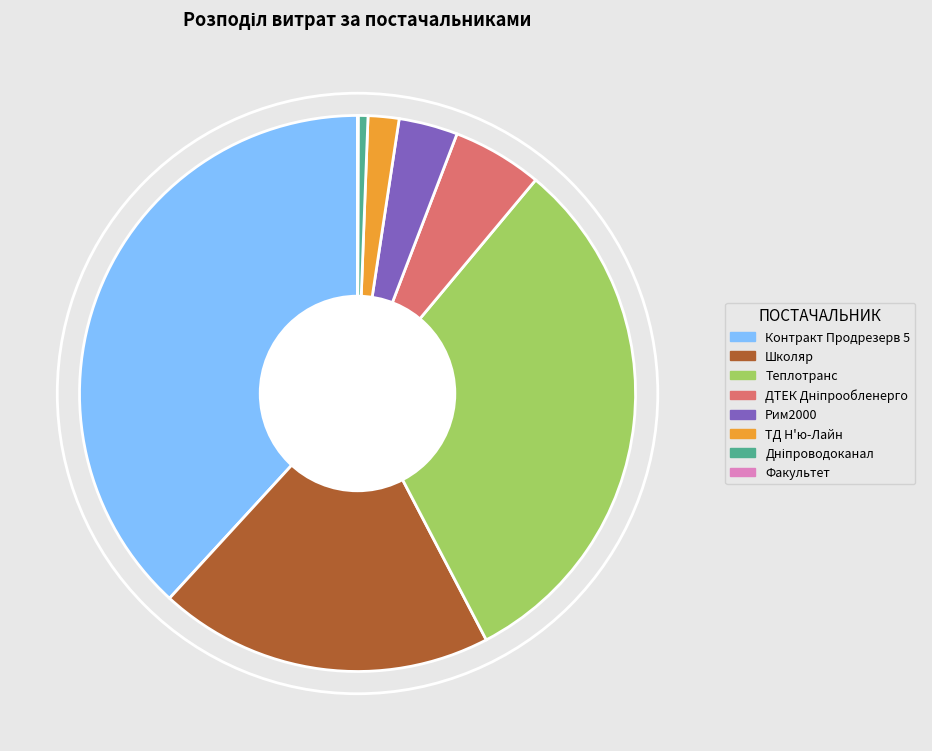

Which slice is the largest?

Контракт Продрезерв 5